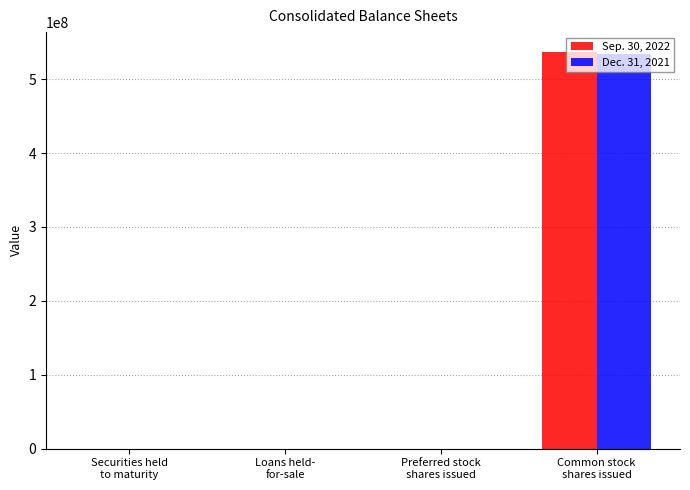

Is the value of Dec. 31, 2021 at Loans held-
for-sale greater than the value of Sep. 30, 2022 at Common stock
shares issued?

No